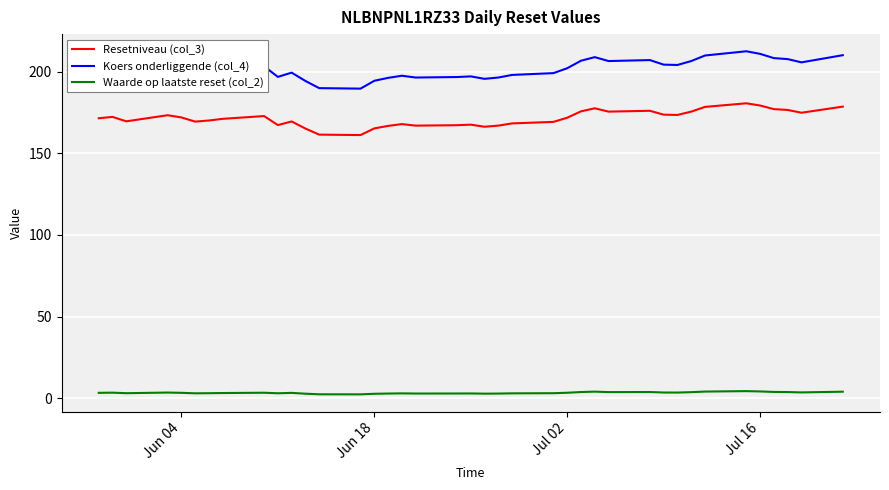

True or false: Waarde op laatste reset (col_2) and Resetniveau (col_3) intersect in this chart.

False